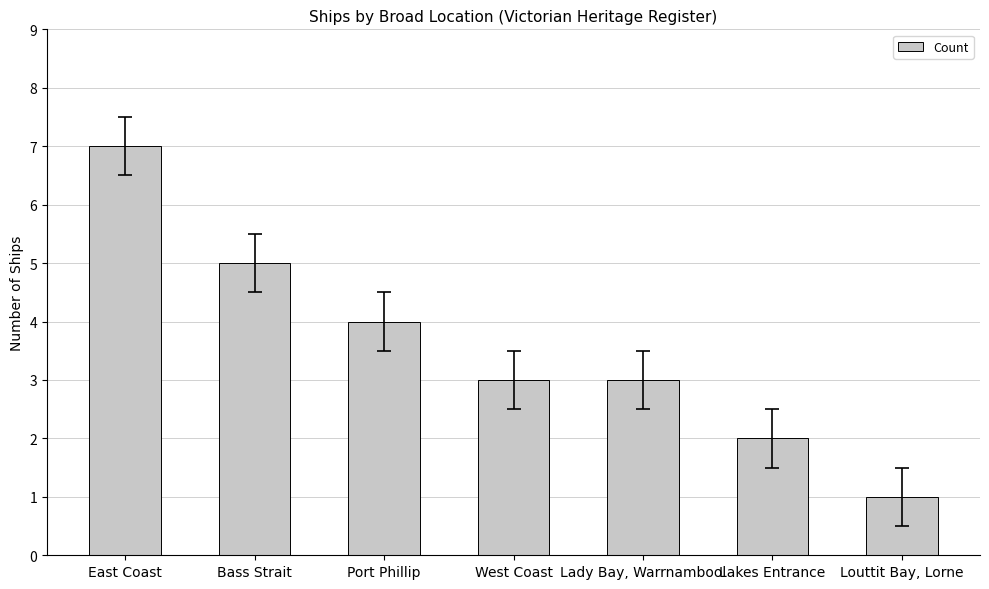

How many categories are shown in the chart?

7